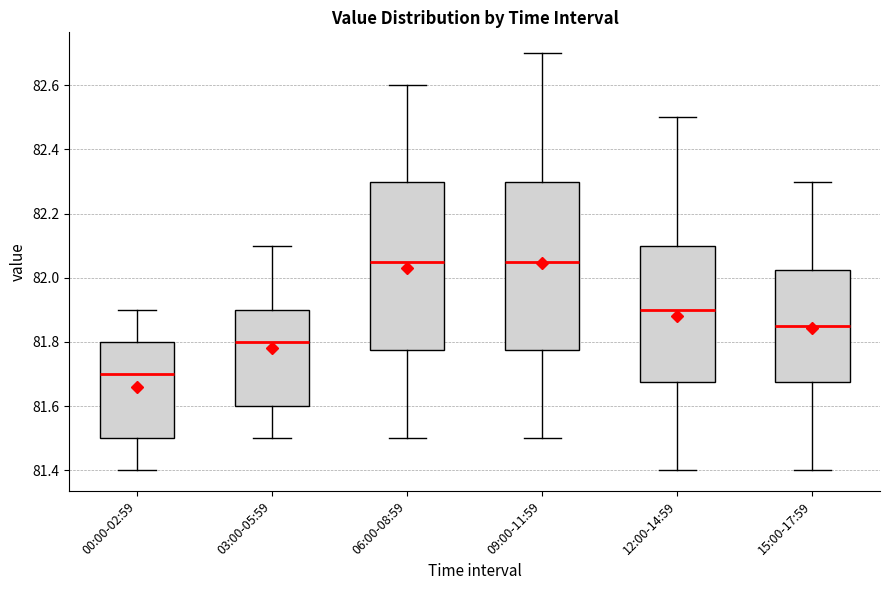

Reading left to right, read every box against the y-axis: the position of its median line, the range the box covers, and the ends of its whiskers. The values are not printed on the chart, so give them approximately, as read against the axis.

00:00-02:59: median 81.70, box 81.50 to 81.80, whiskers 81.40 to 81.90
03:00-05:59: median 81.80, box 81.60 to 81.90, whiskers 81.50 to 82.10
06:00-08:59: median 82.06, box 81.78 to 82.30, whiskers 81.50 to 82.60
09:00-11:59: median 82.06, box 81.78 to 82.30, whiskers 81.50 to 82.70
12:00-14:59: median 81.90, box 81.68 to 82.10, whiskers 81.40 to 82.50
15:00-17:59: median 81.86, box 81.68 to 82.02, whiskers 81.40 to 82.30